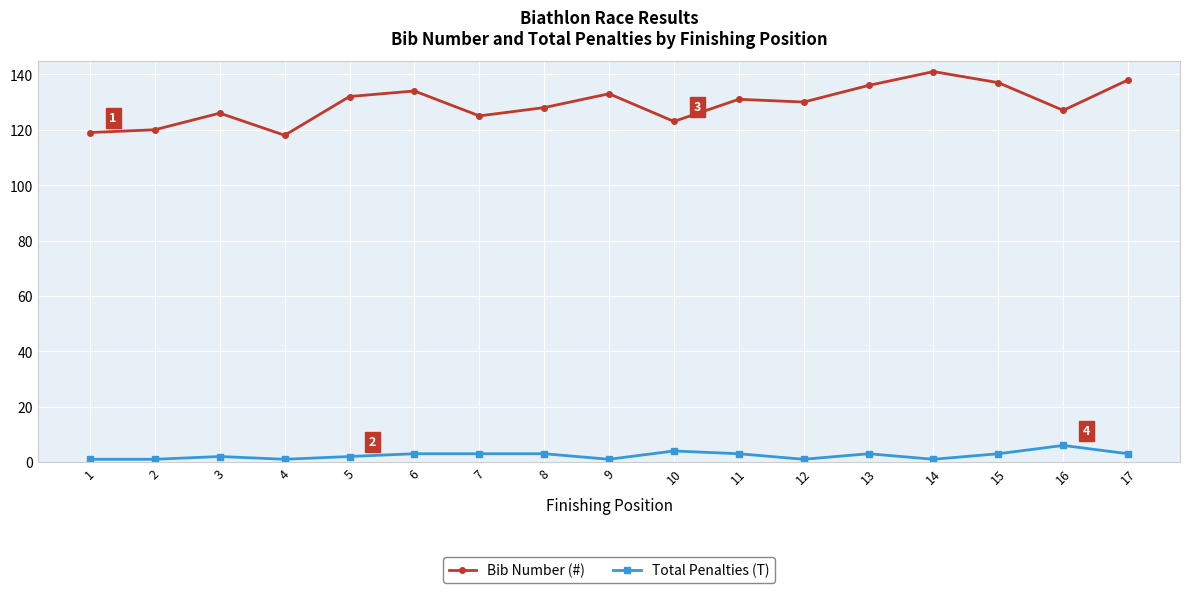

What is the sum of all Total Penalties (T) values?

41